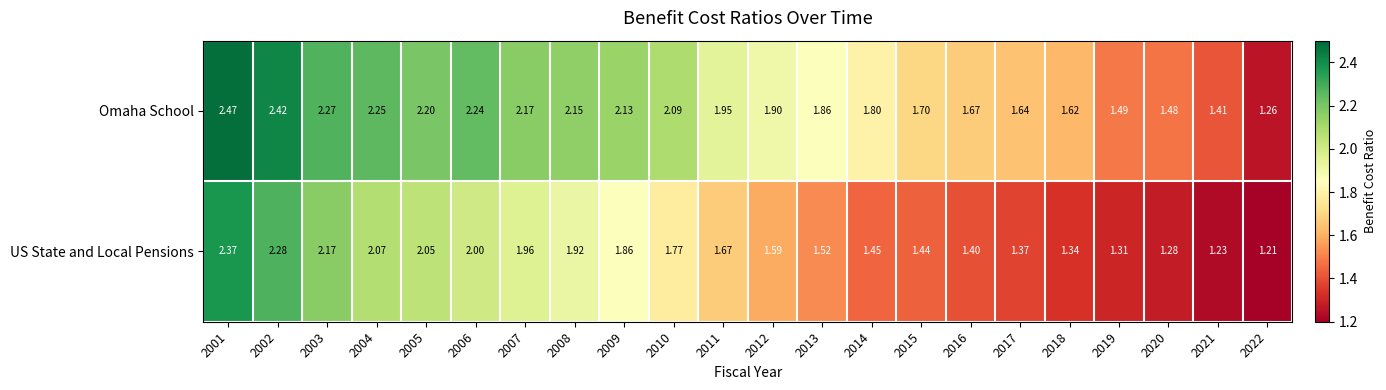

Rank the series by their average value, from lowest to highest.

US State and Local Pensions, Omaha School